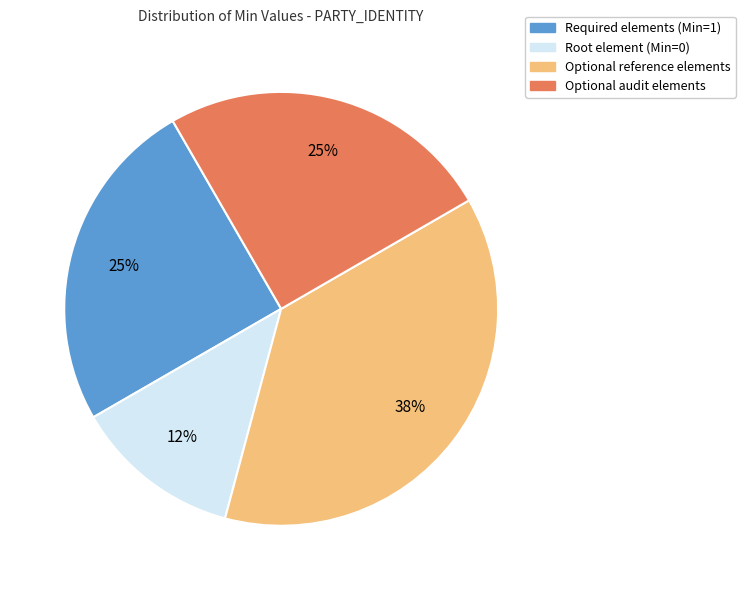

Does any single category account for the majority?

No